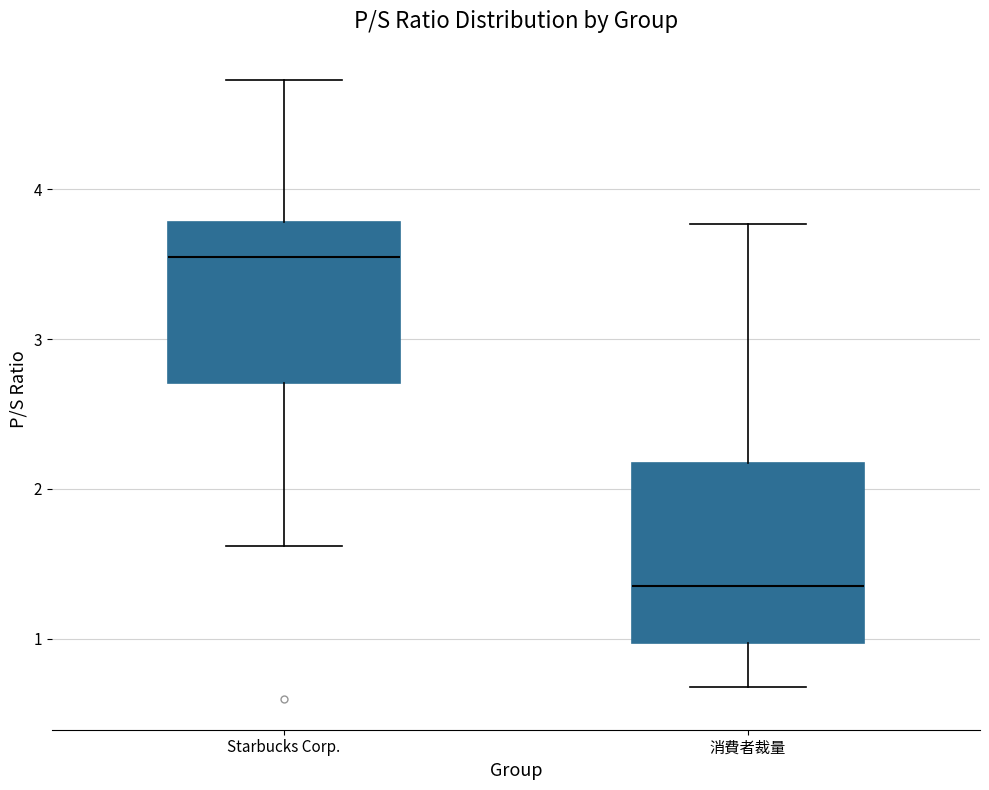

Which box has the lowest median line?

消費者裁量